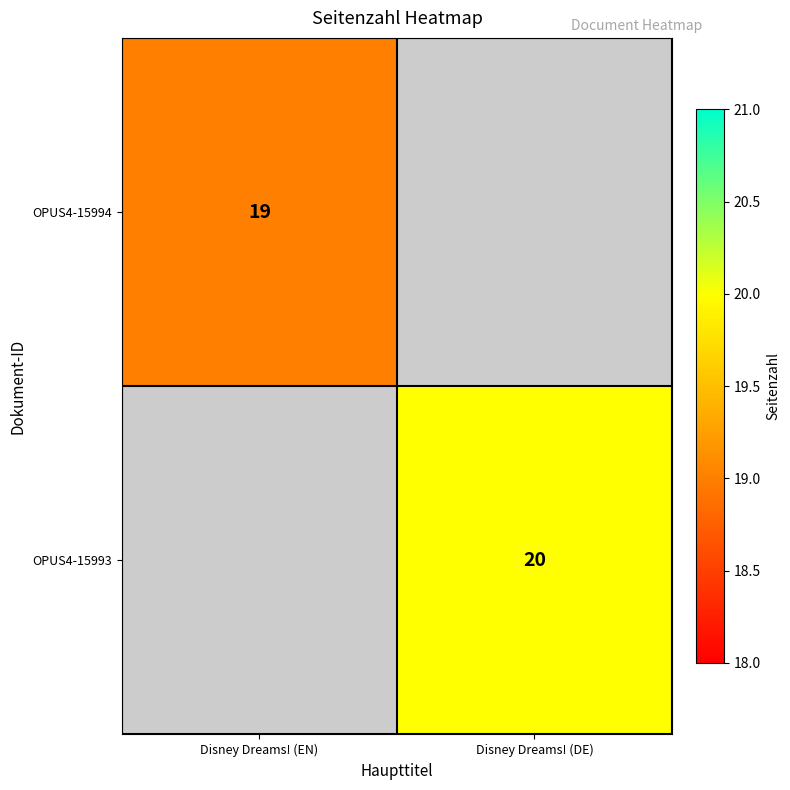

What is the greatest value displayed?

20.0